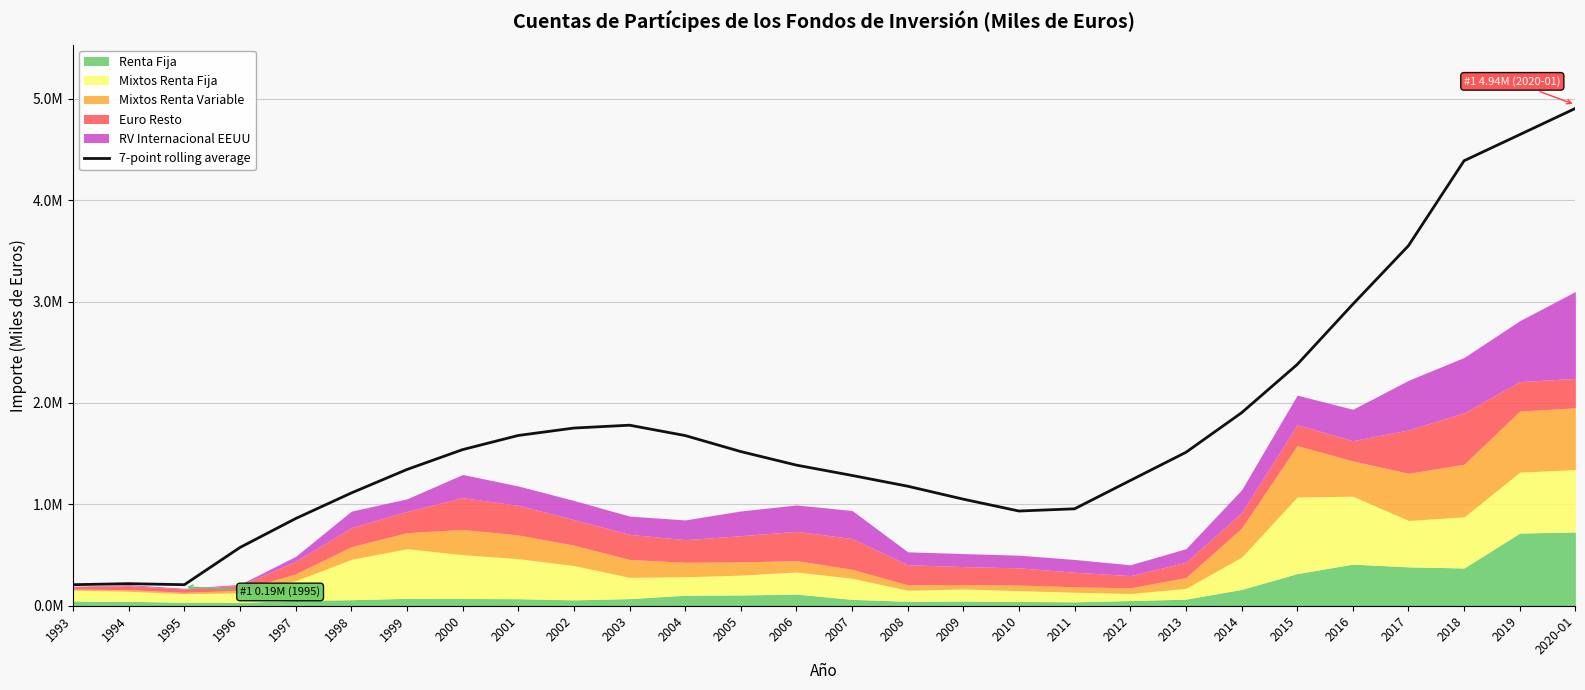

Reading left to right, what are all the values shown in this chart?

207577.0	217700.5	207451.7	574765.4	859923.1	1111970.0	1343562.3	1539528.4	1678957.7	1752114.9	1780340.3	1678202.4	1520257.9	1386549.3	1284751.1	1178627.3	1050690.9	933940.1	955897.3	1234830.4	1512578.9	1902537.6	2378571.3	2972783.6	3550038.0	4388099.8	4645589.7	4904052.5